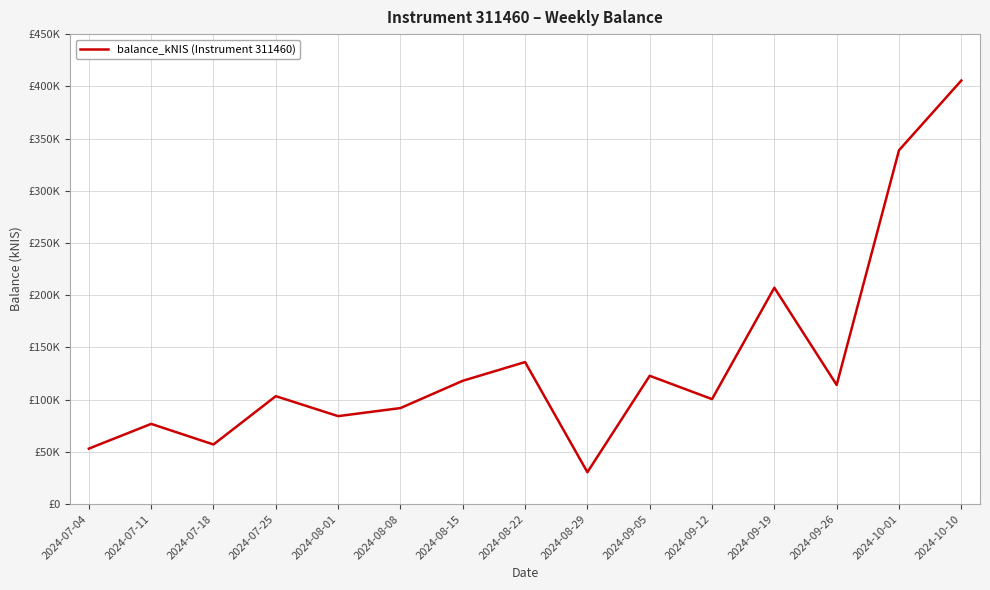

Where is the data nearest to the value 217996?

2024-09-19